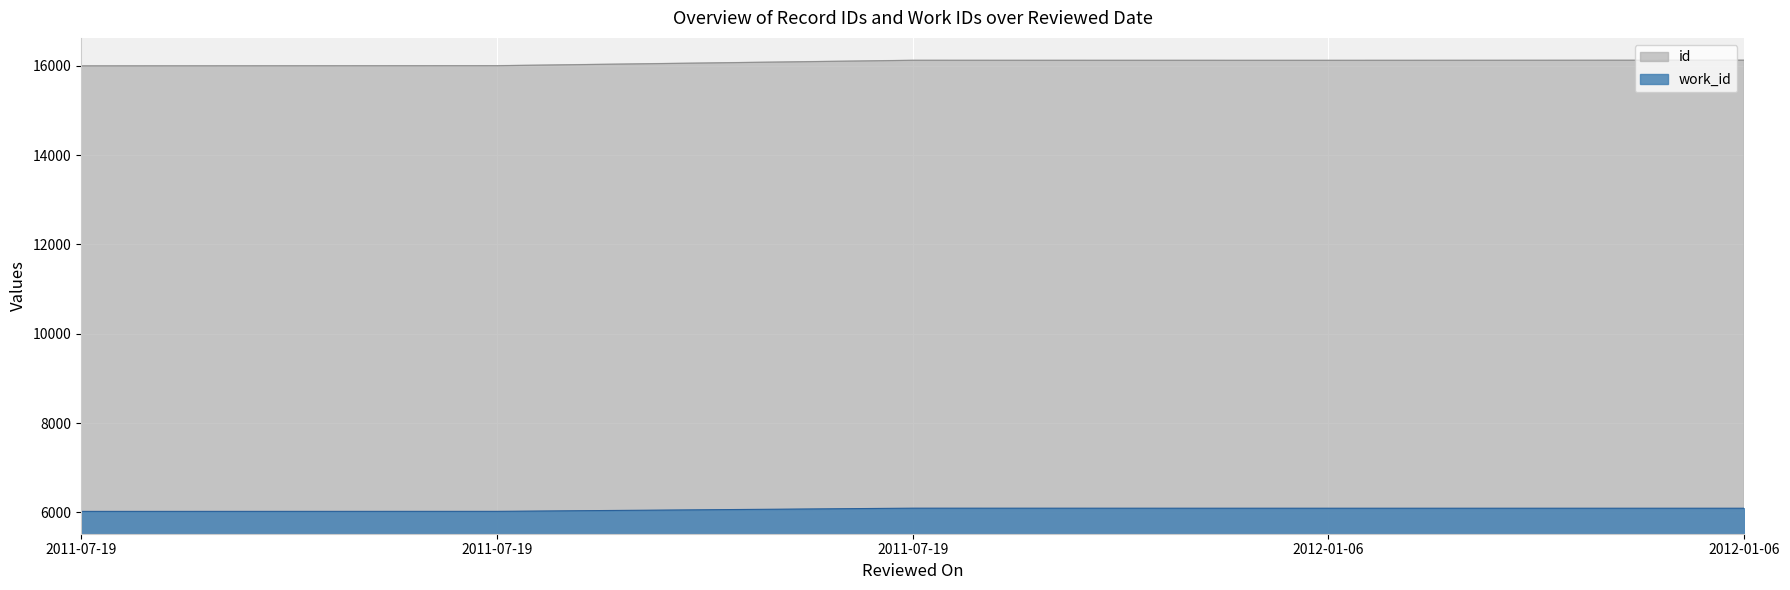

List the series in order of their overall mean, highest first.

id, work_id